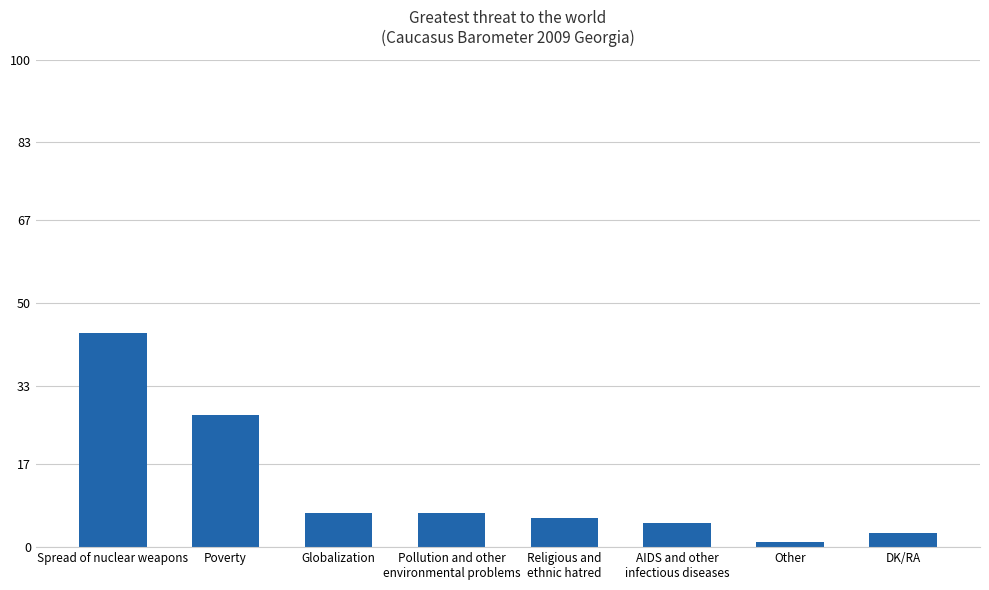

What is the difference between the second highest and minimum values?

26